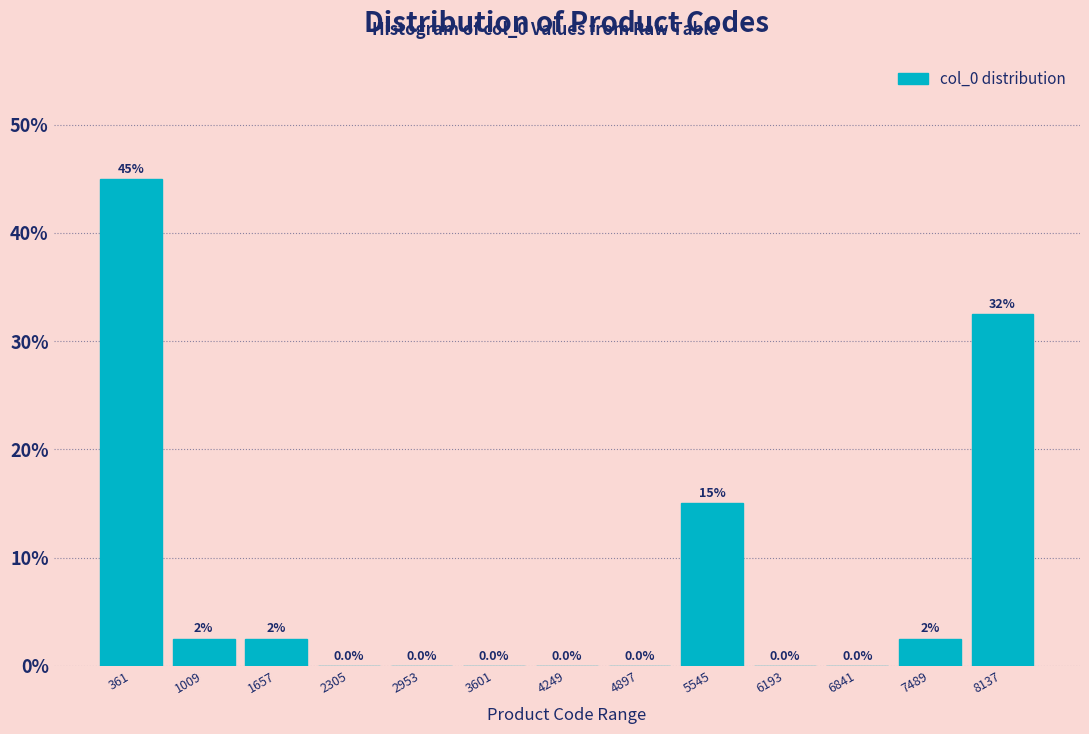

Over which range of the x-axis is the bar tallest?

0 to 700